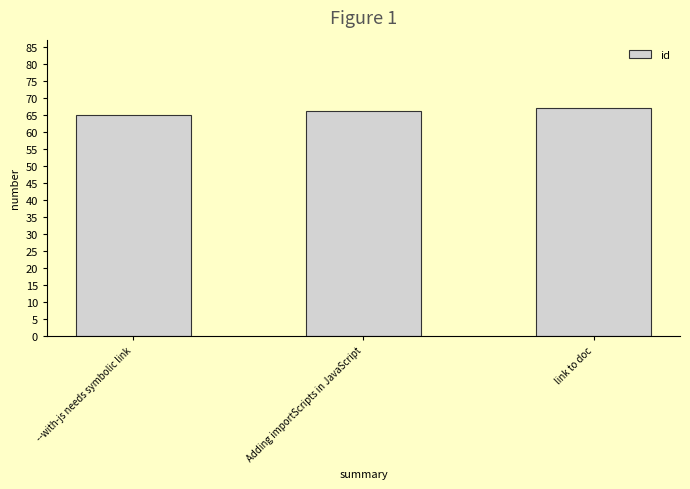

List the labels in order of value, smallest first.

--with-js needs symbolic link, Adding importScripts in JavaScript, link to doc